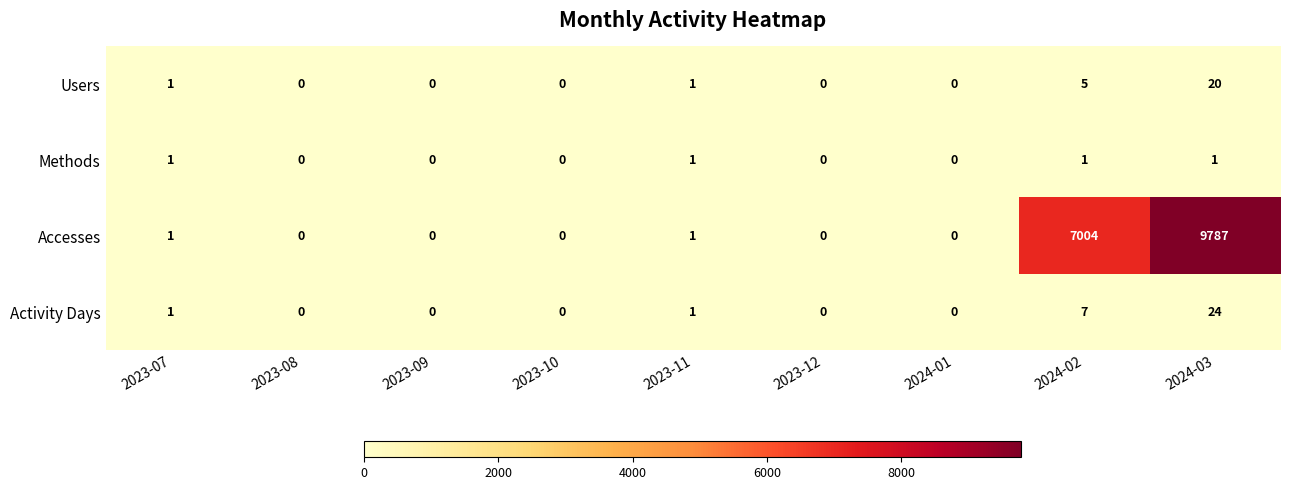

The value of Methods at 2023-08 is 0. True or false?

True